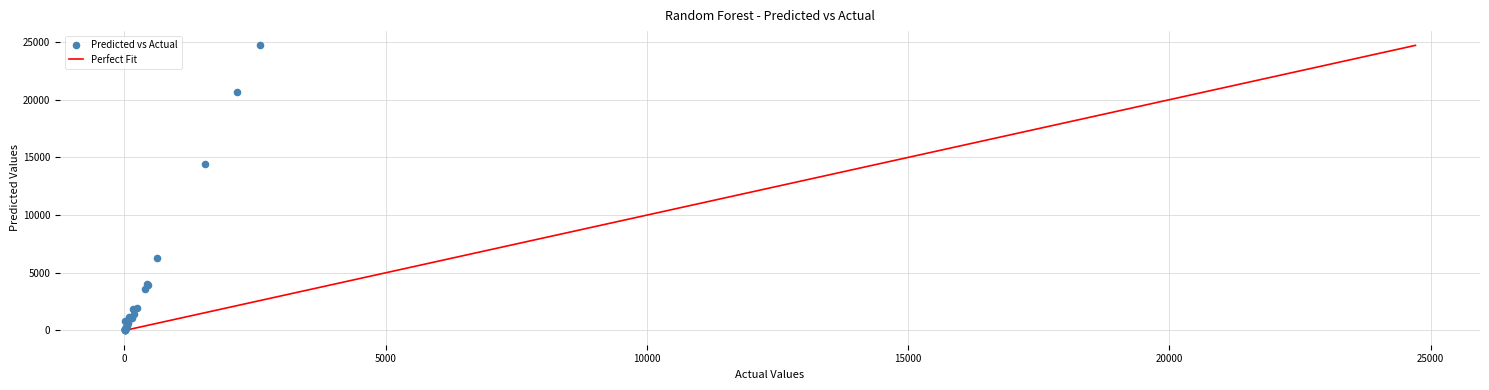

What Y value in the scatter plot is closest to 12367?

14386.4